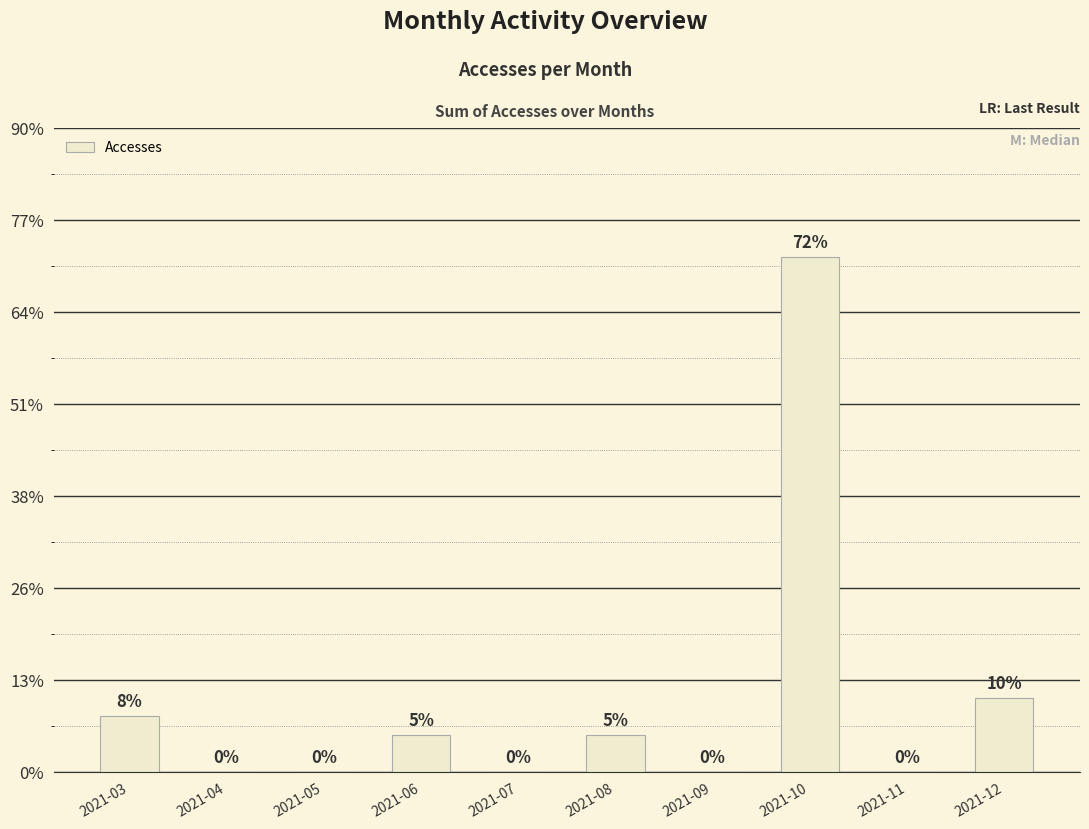

Reading left to right, what are all the values shown in this chart?

3	0	0	2	0	2	0	28	0	4